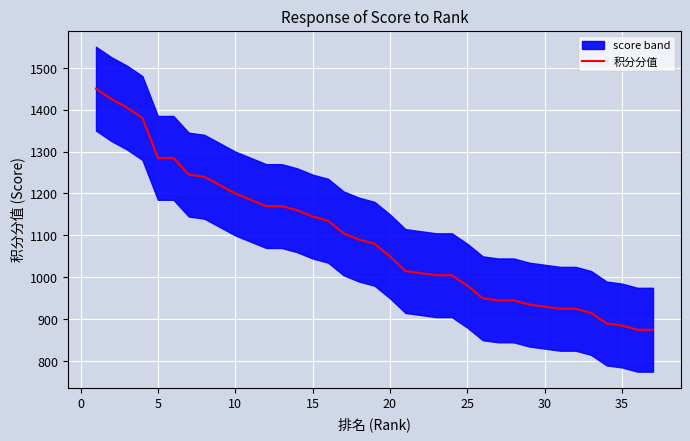

What is the maximum value for 积分分值?

1450